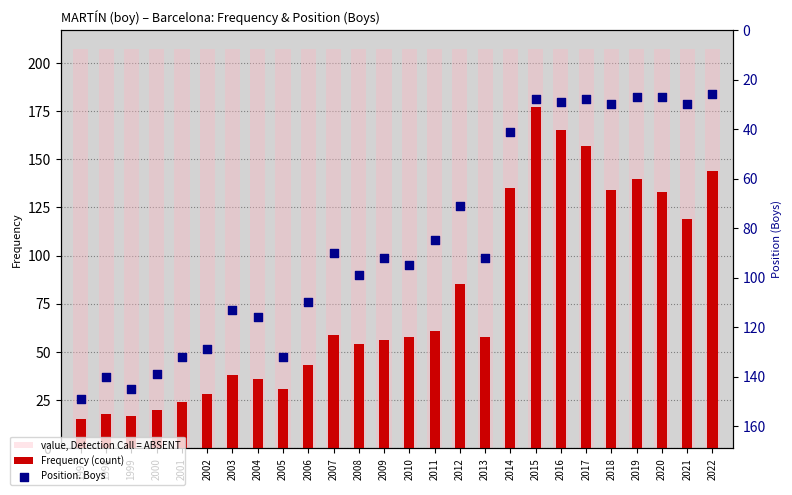

Which series contains the lowest Y value?

Frequency (count)